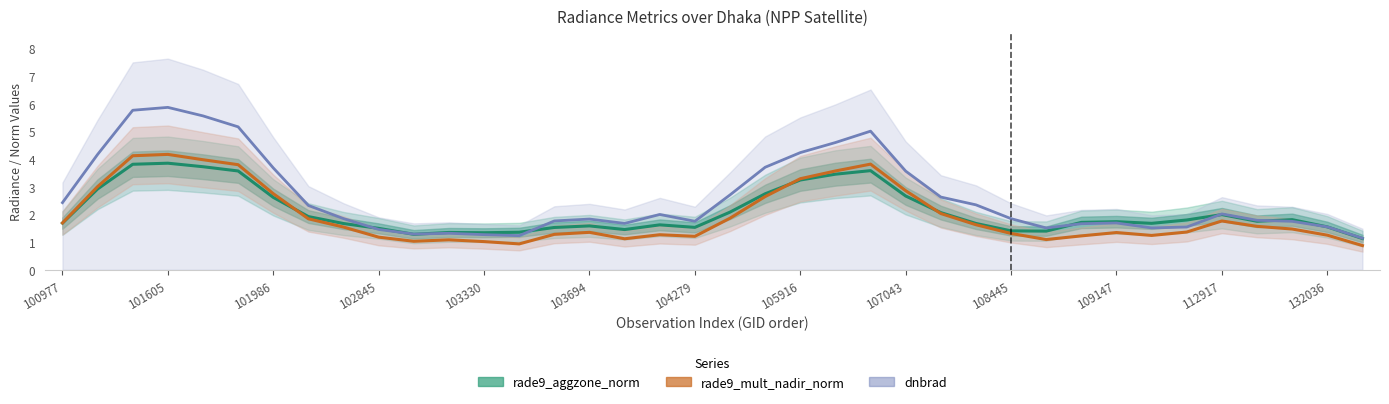

At 112917, list the series in order from smallest to largest.

rade9_mult_nadir_norm, dnbrad, rade9_aggzone_norm